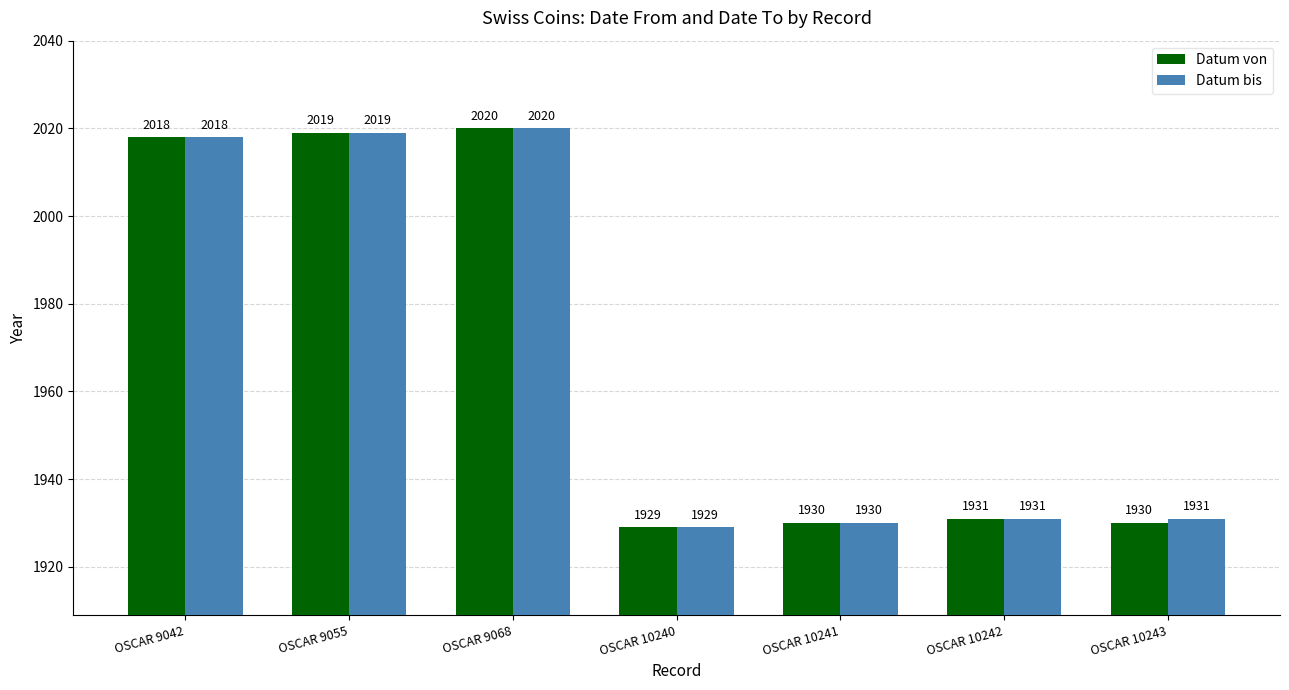

Which series changed the most between OSCAR 9042 and OSCAR 10243?

Datum von